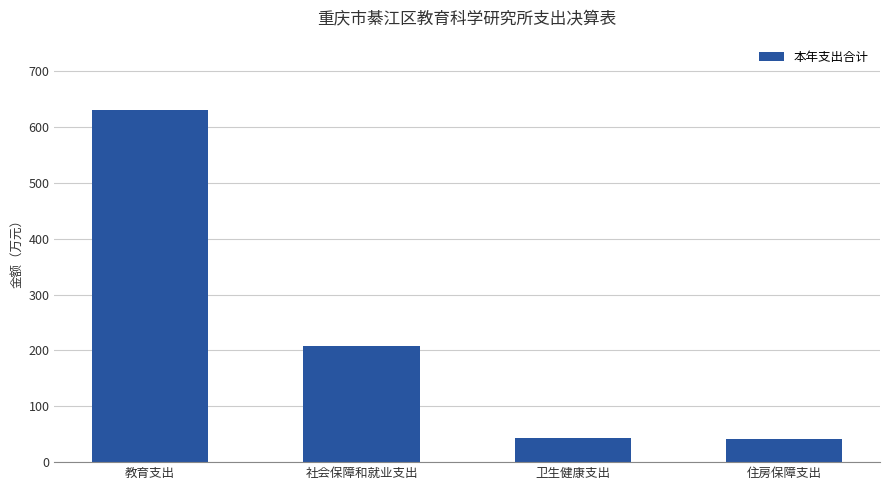

What is the difference between the maximum and minimum values?

588.9